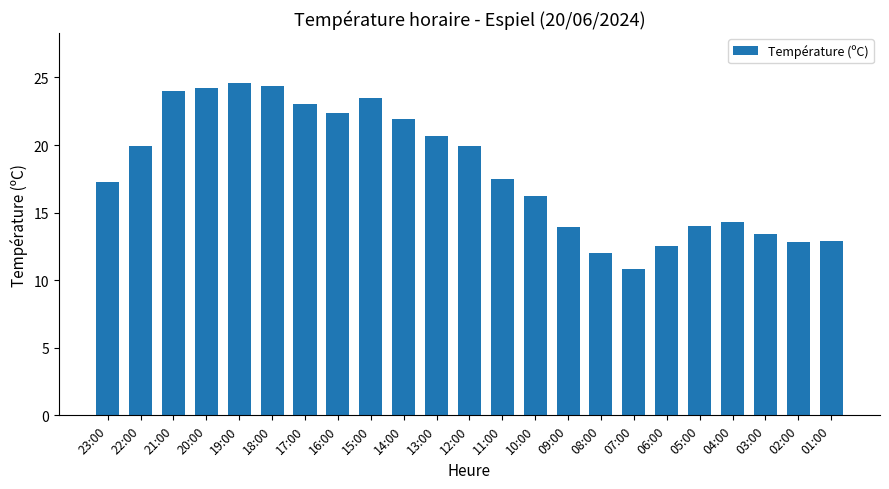

What is the difference between the maximum and second lowest values?

12.6